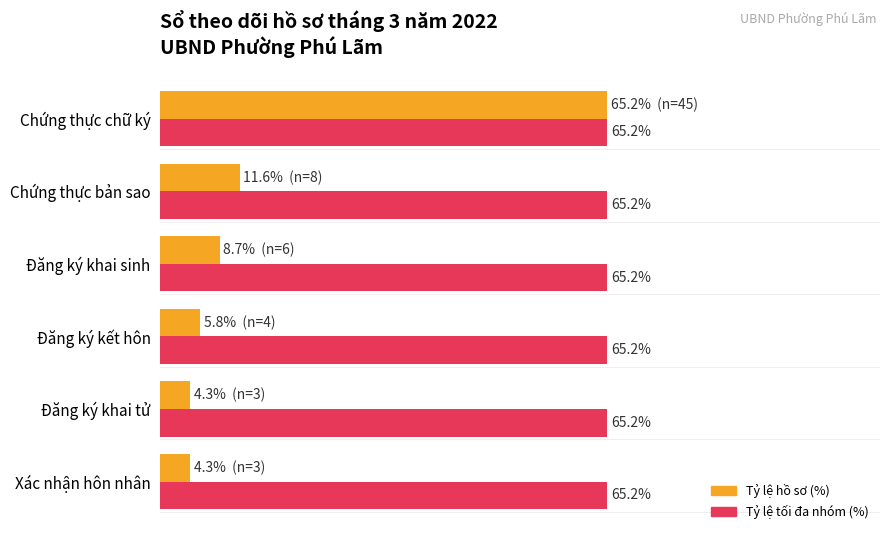

At which category is the sum across all series the highest?

Chứng thực chữ ký